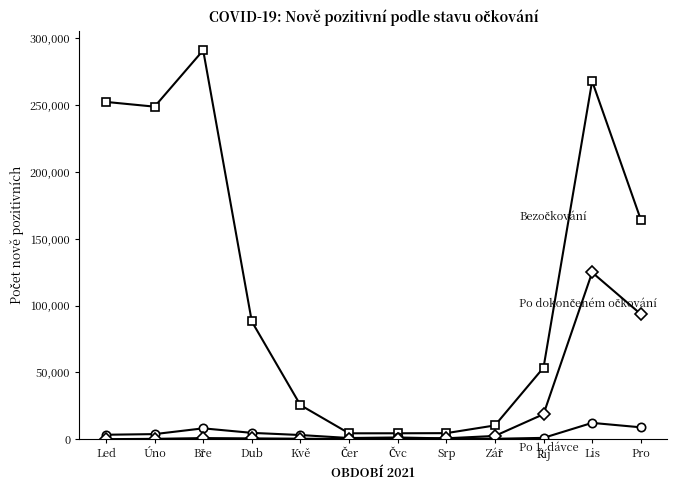

What is the spread (max minus min) of values at Dub?

87515